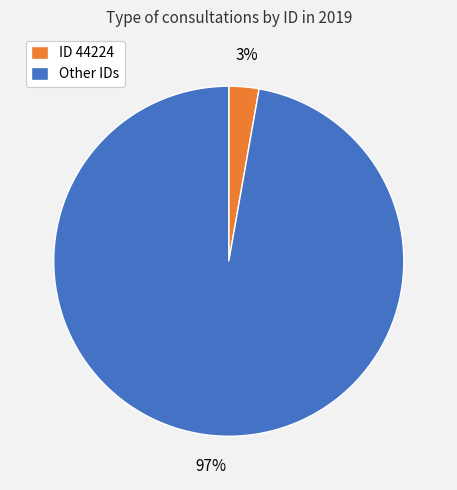

To the nearest percent, what is the combined percentage of Other IDs and ID 44224?

100%